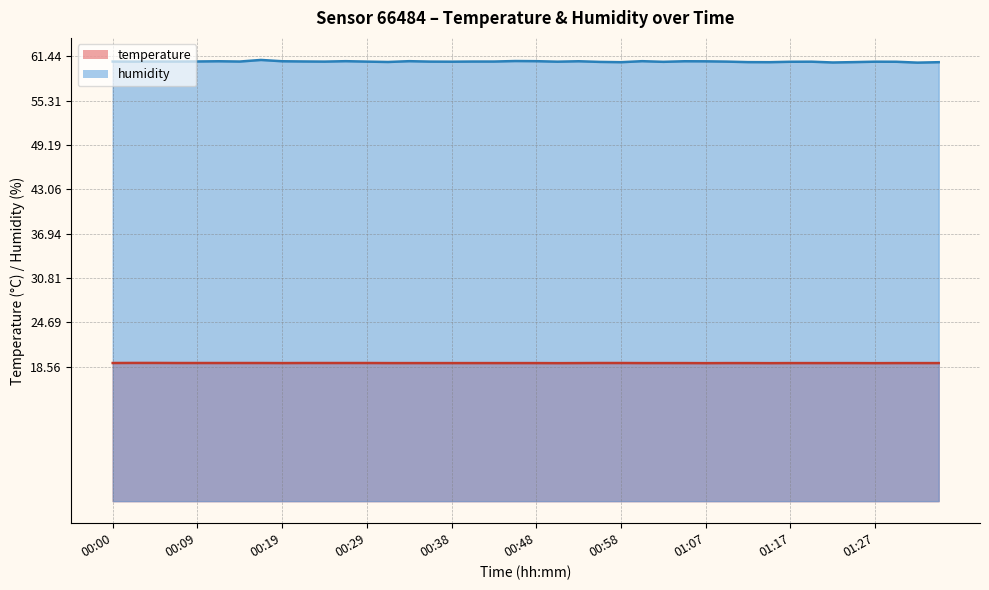

Rank the categories by temperature value from lowest to highest.

00:50, 01:07, 01:15, 01:27, 00:19, 00:31, 00:33, 00:36, 00:38, 00:41, 00:43, 00:46, 00:48, 00:53, 01:00, 01:03, 01:05, 01:10, 01:12, 01:17, 01:20, 01:22, 01:24, 01:29, 01:32, 01:34, 00:00, 00:07, 00:09, 00:12, 00:14, 00:16, 00:21, 00:24, 00:26, 00:29, 00:55, 00:58, 00:02, 00:04